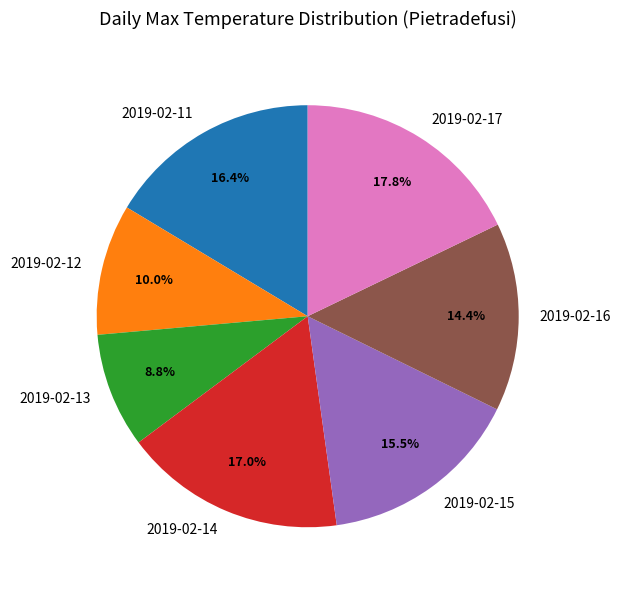

Rank the categories by value from lowest to highest.

2019-02-13, 2019-02-12, 2019-02-16, 2019-02-15, 2019-02-11, 2019-02-14, 2019-02-17